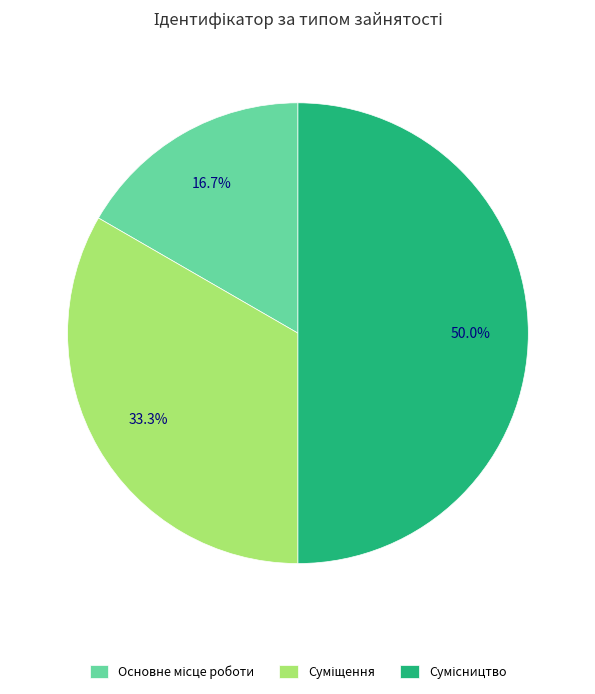

To the nearest percent, what is the average slice percentage?

33%